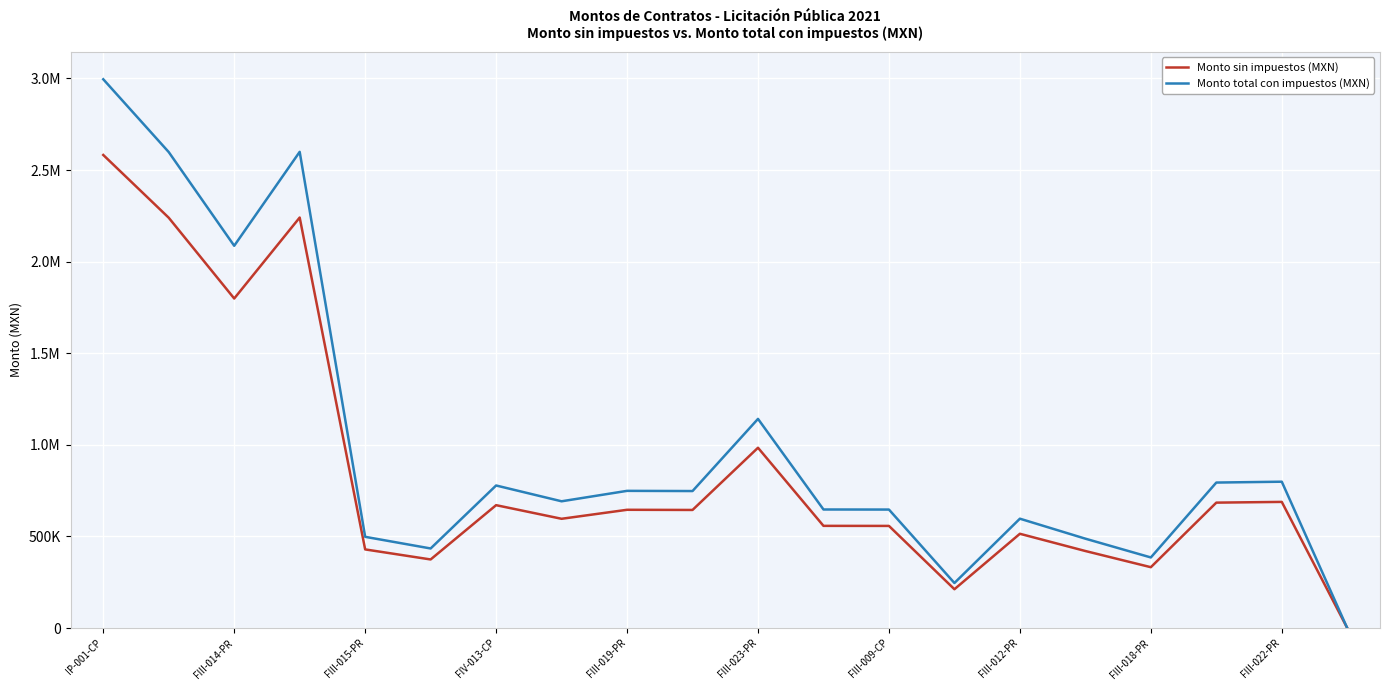

Does the chart have visible grid lines?

Yes